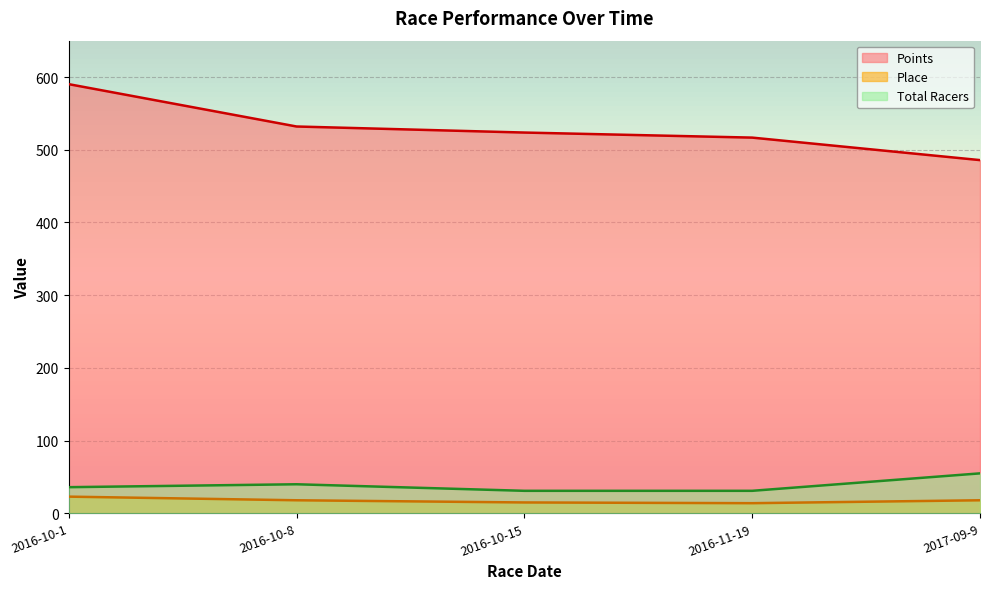

Reading left to right, list all the values displayed in this chart.

Points: 590.2	532.0	523.7	516.7	485.8
Place: 23.0	18.0	15.0	14.0	18.0
Total Racers: 36.0	40.0	31.0	31.0	55.0